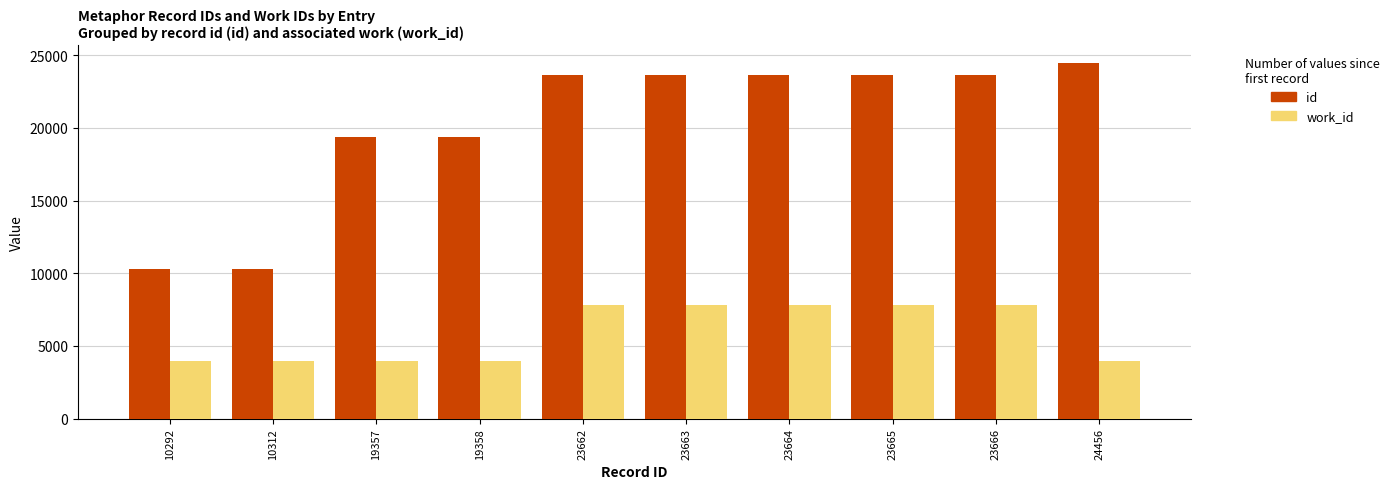

Where is id nearest to the value 17374?

19357